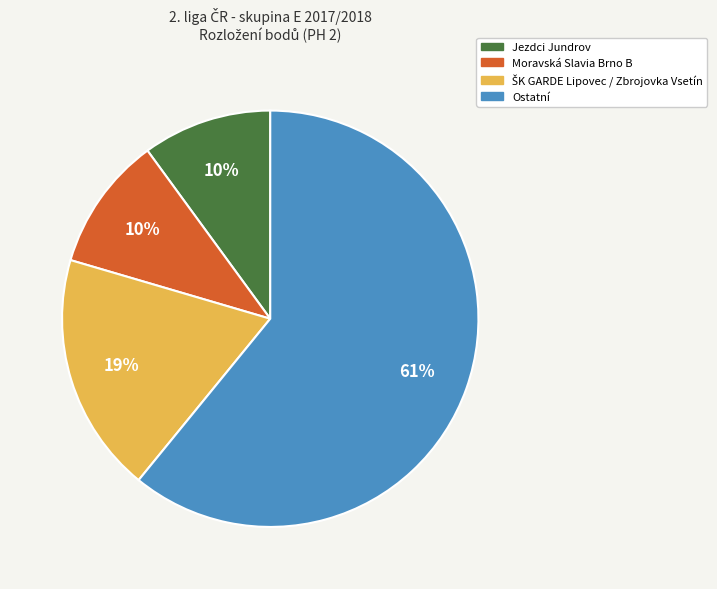

To the nearest percent, what is the difference between the largest and smallest slice percentages?

51%